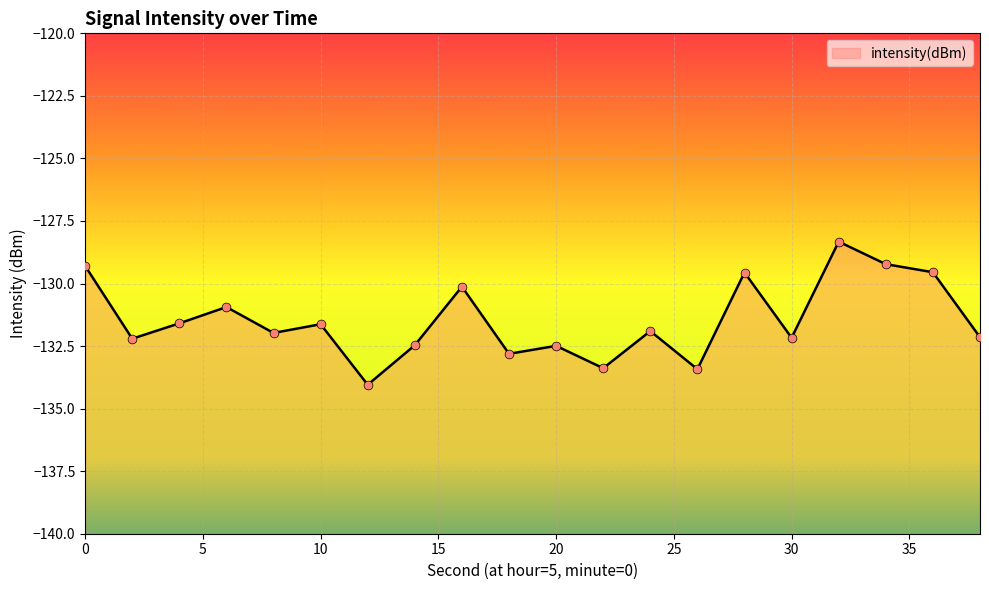

What is the change in value from 14 to 38?

+0.3